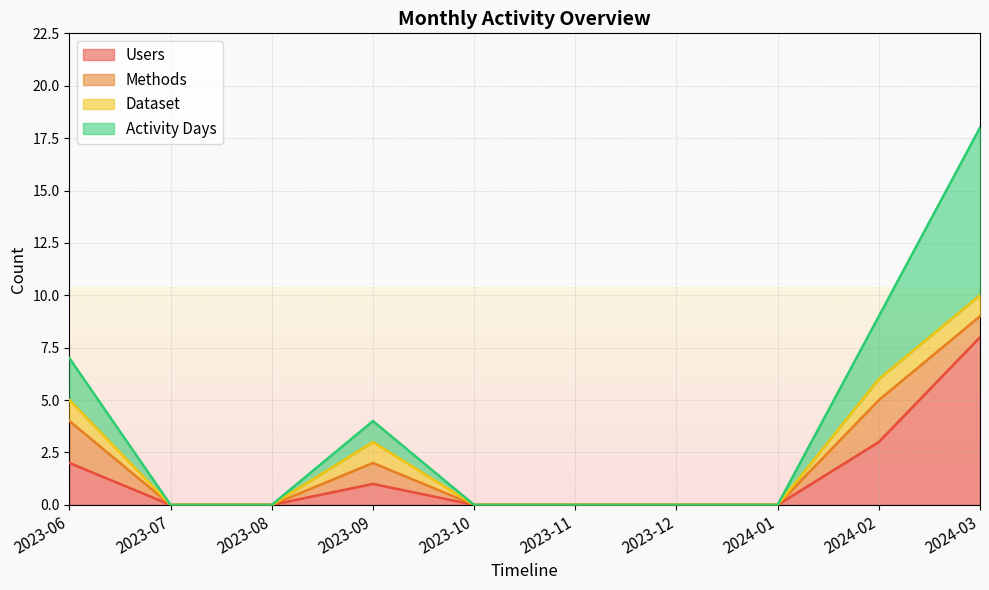

The Activity Days series shows 11 at 2023-06. True or false?

False